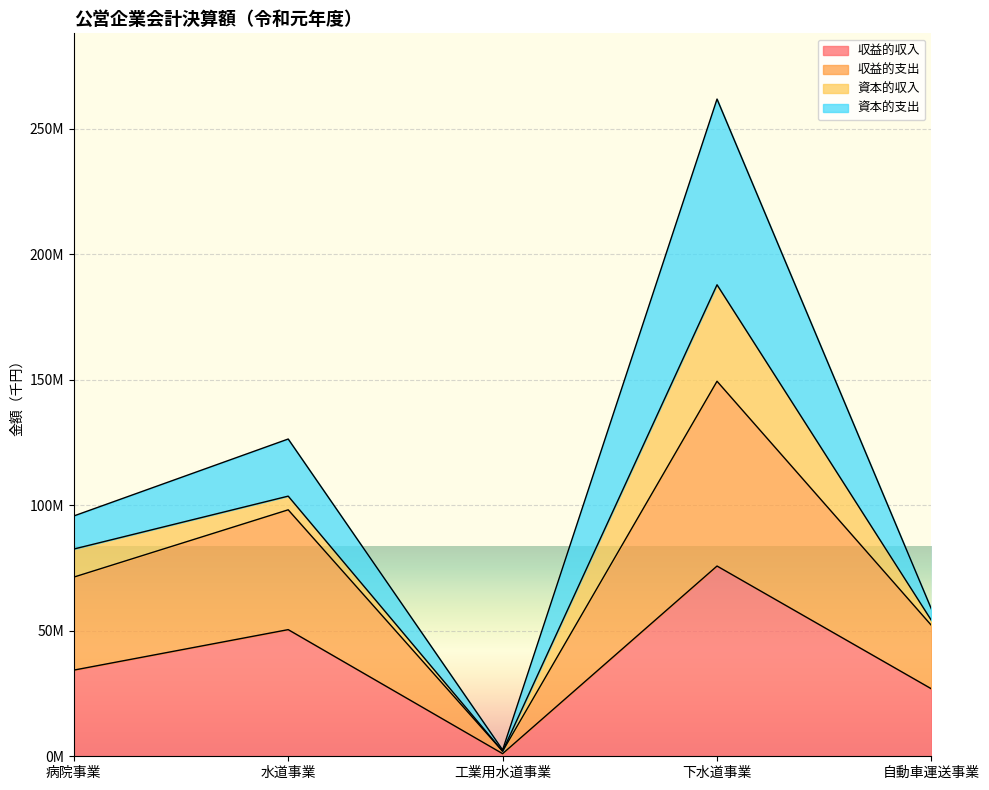

In 収益的支出, how many points are lower than both neighbors (excluding endpoints)?

1